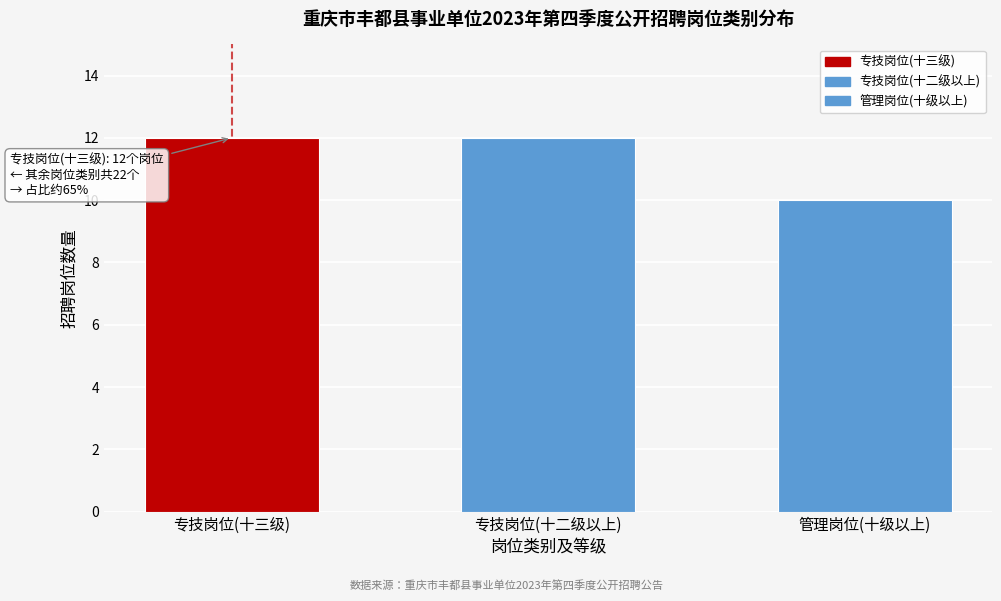

Reading left to right, extract all data points from this chart.

专技岗位(十三级)=12	专技岗位(十二级以上)=12	管理岗位(十级以上)=10